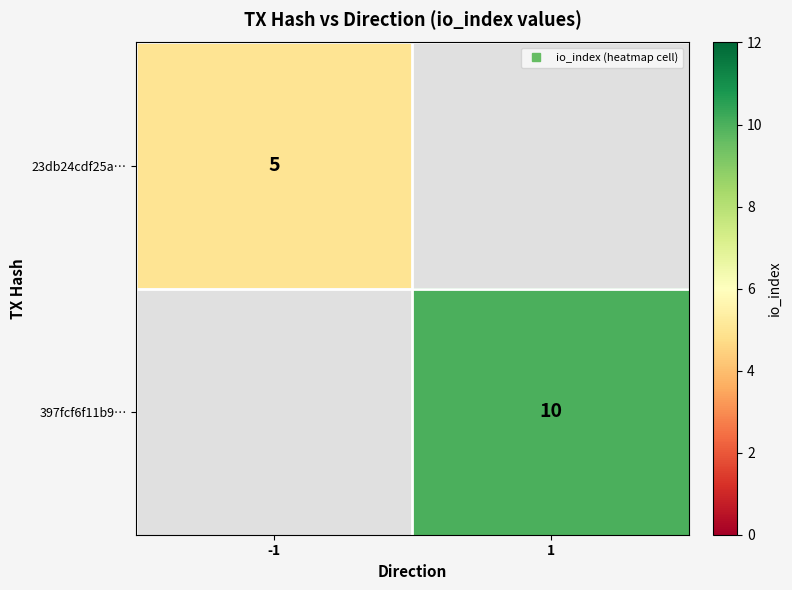

List the series in order of their overall mean, lowest first.

23db24cdf25a…, 397fcf6f11b9…